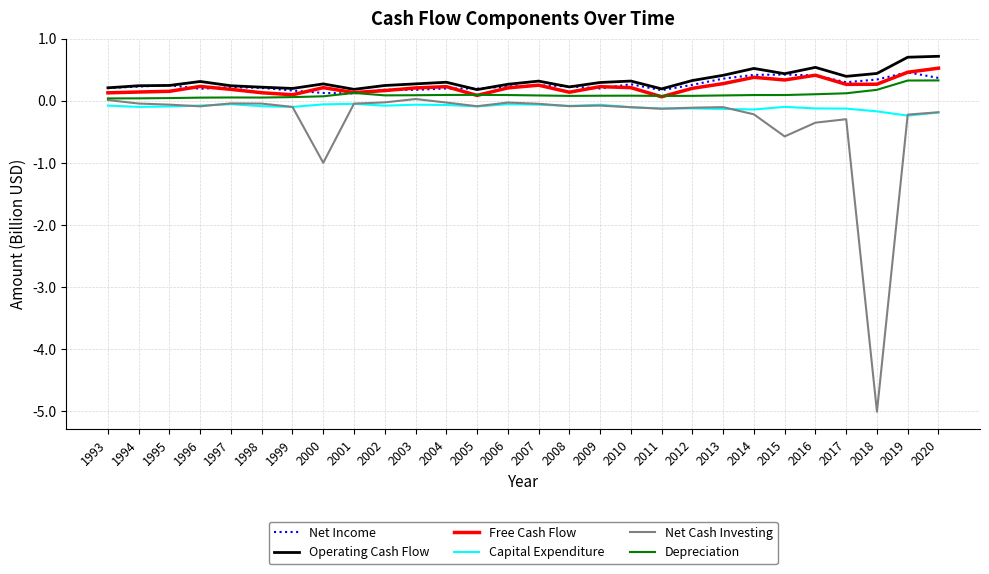

What is the maximum value shown in the chart?

0.7